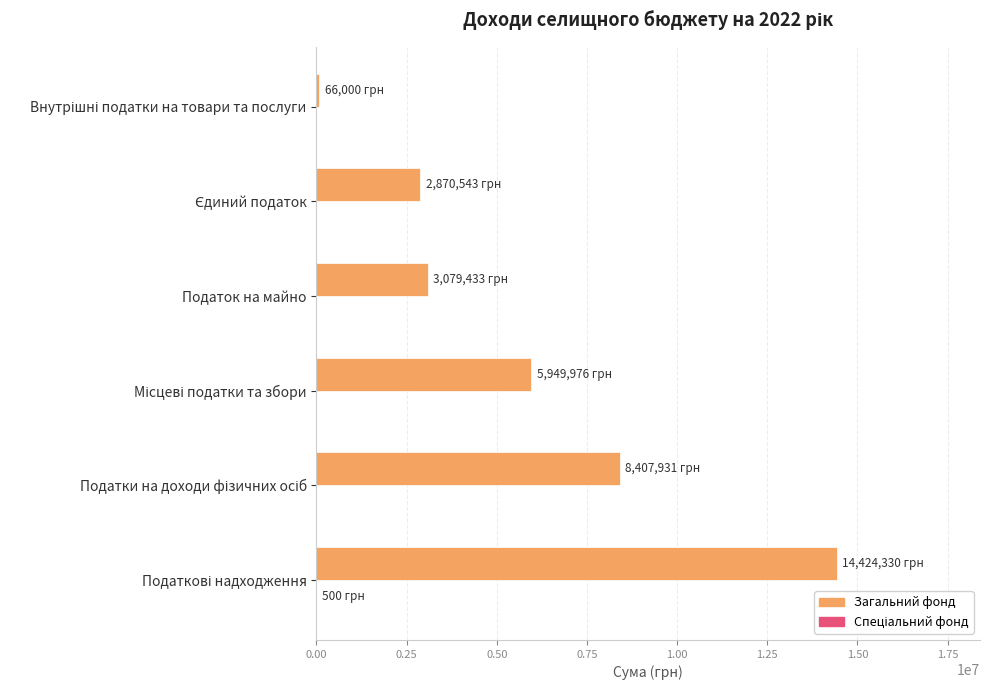

Which series has the largest total across all categories?

Загальний фонд